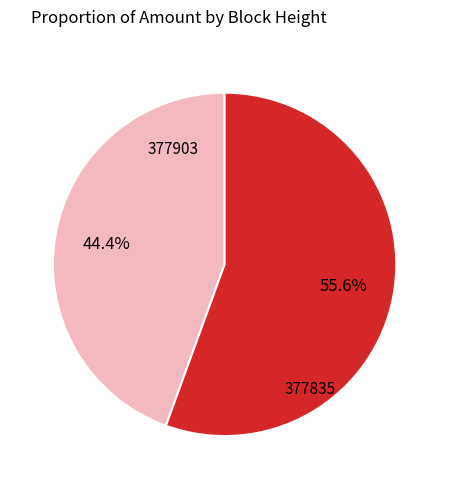

To the nearest percent, what is the difference between the largest and smallest slice percentages?

11%